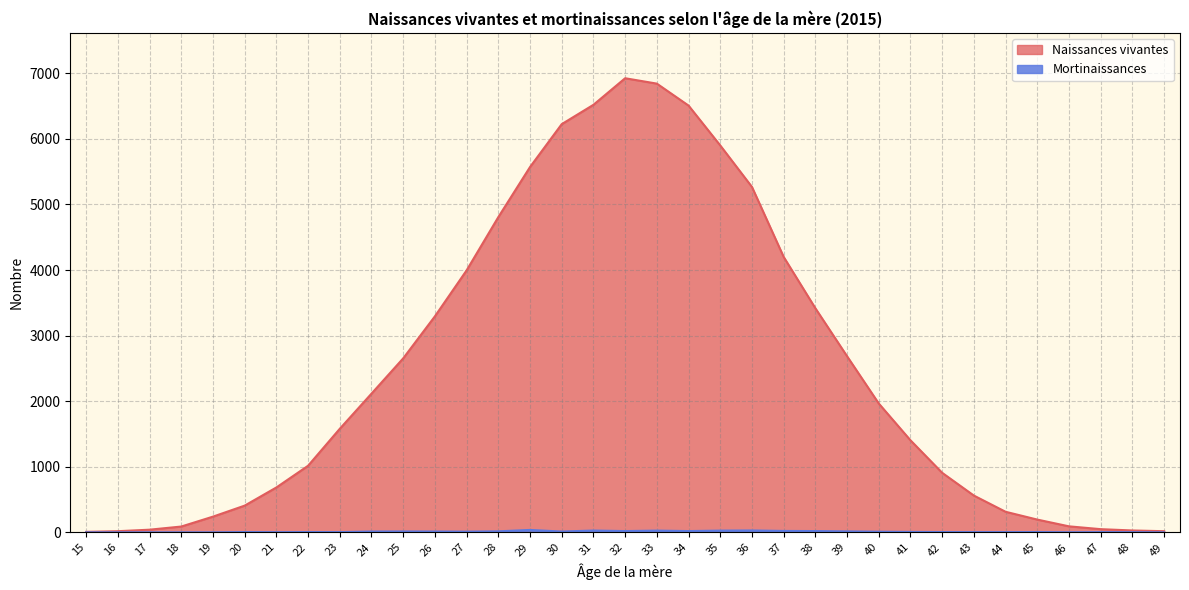

How many interior local peaks does the Mortinaissances series have?

9